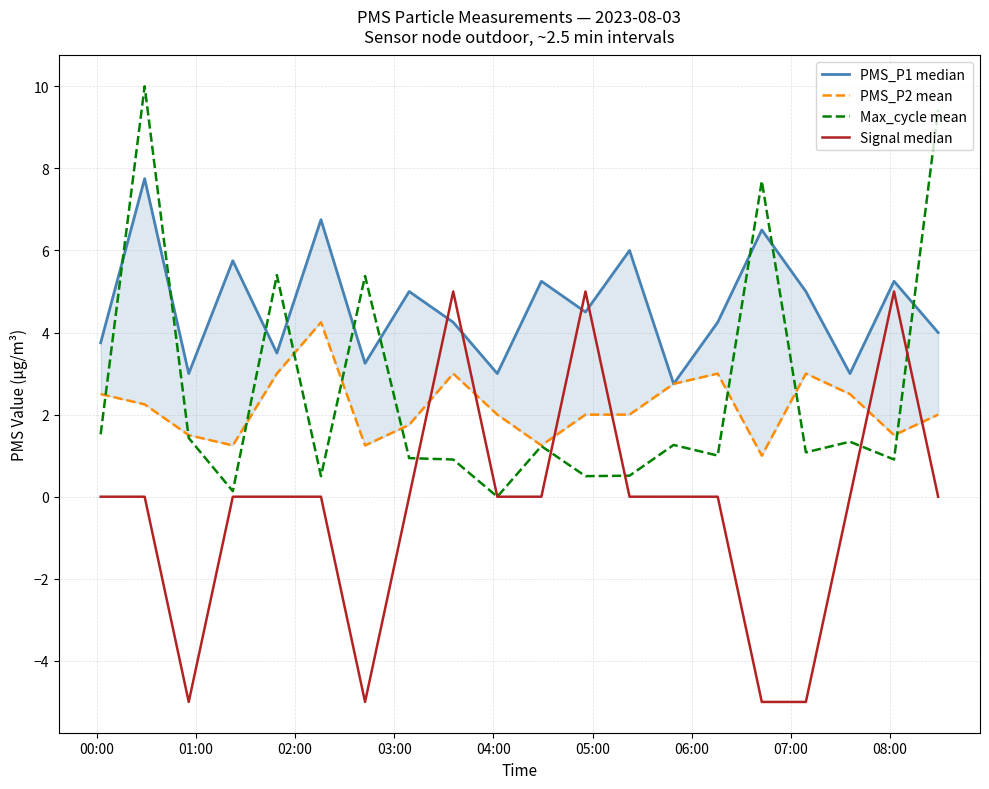

Does the chart have visible grid lines?

Yes